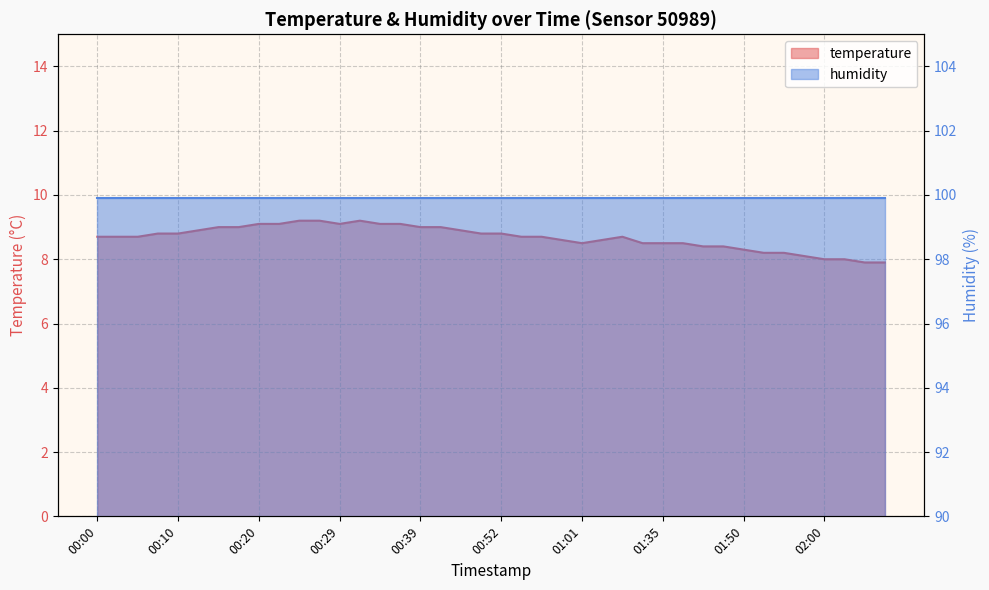

How many points are higher than both their immediate neighbors (excluding endpoints)?

2